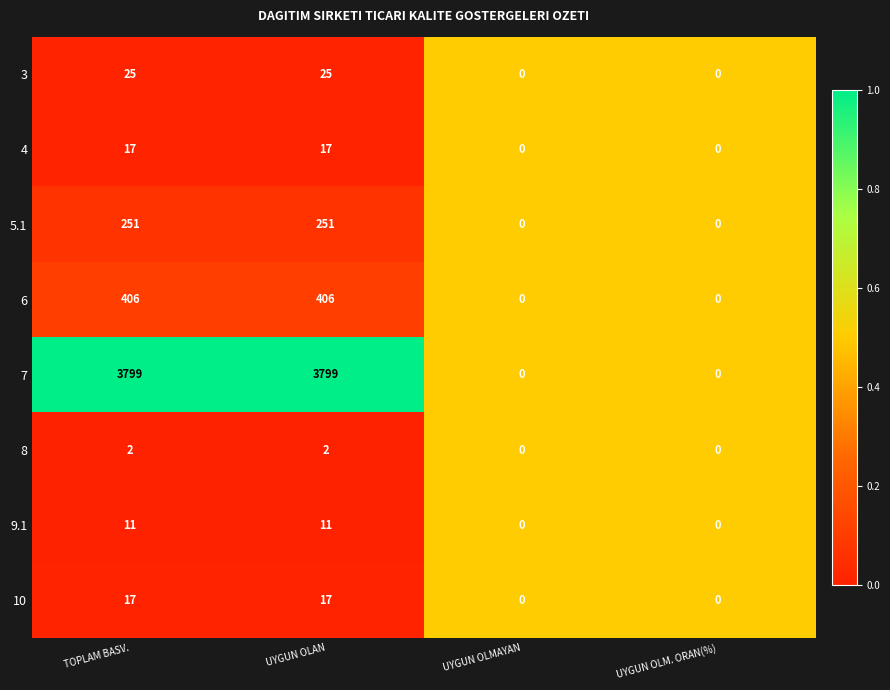

How many 5.1 values are between 0 and 251?

4